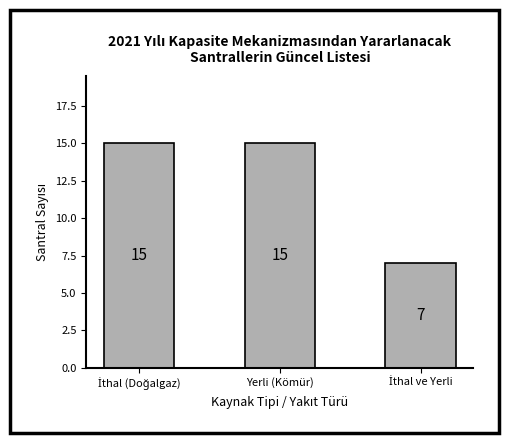

What is the average value?

12